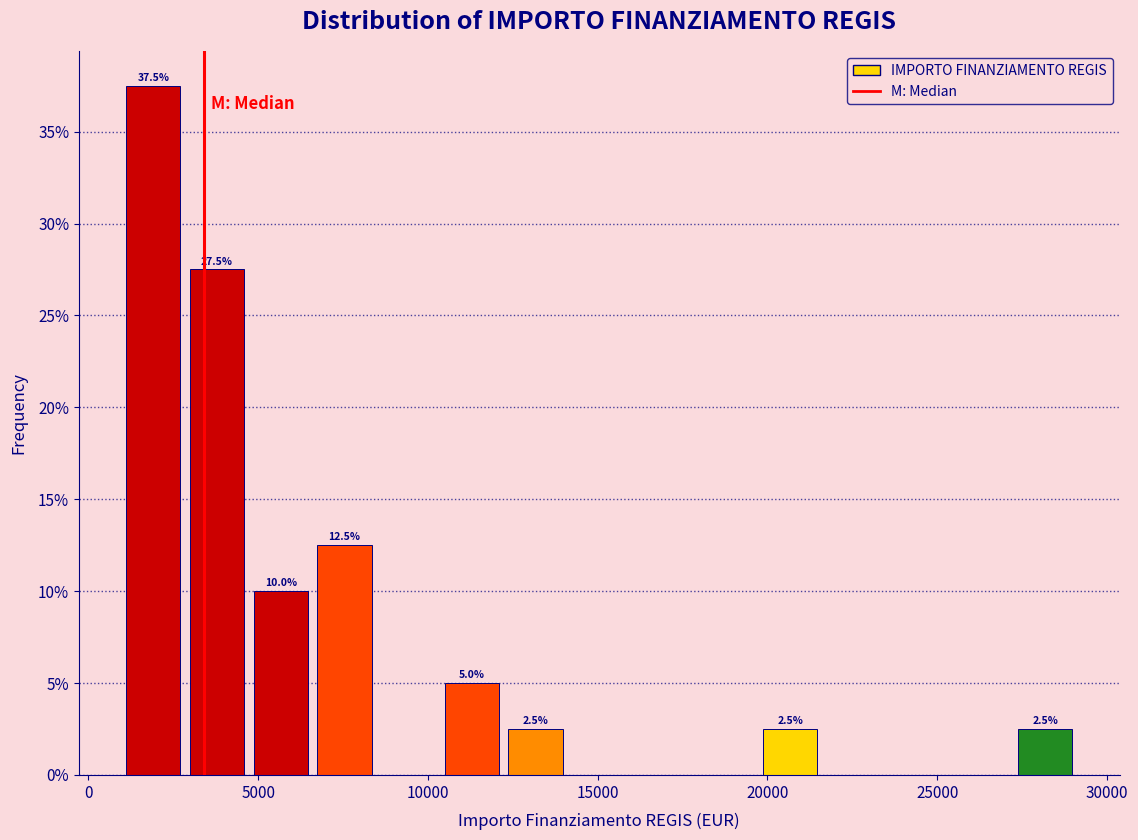

Around what value on the x-axis is the tallest bar? Give the approximate position of its centre, as read against the axis.

2000